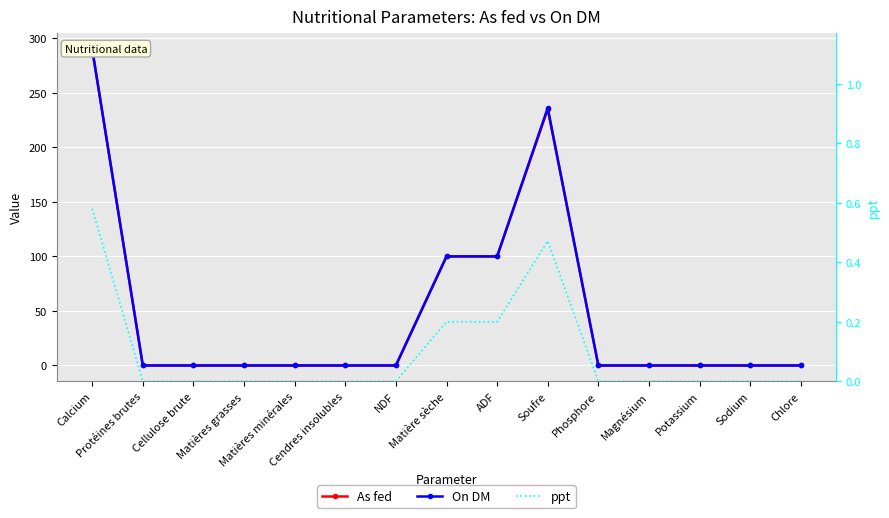

Reading left to right, extract all data points from this chart.

As fed: Calcium=290.0	Protéines brutes=0.0	Cellulose brute=0.0	Matières grasses=0.0	Matières minérales=0.0	Cendres insolubles=0.0	NDF=0.0	Matière sèche=99.9	ADF=99.9	Soufre=235.0	Phosphore=0.0	Magnésium=0.0	Potassium=0.0	Sodium=0.0	Chlore=0.0
On DM: Calcium=290.0	Protéines brutes=0.0	Cellulose brute=0.0	Matières grasses=0.0	Matières minérales=0.0	Cendres insolubles=0.0	NDF=0.0	Matière sèche=100.0	ADF=100.0	Soufre=236.0	Phosphore=0.0	Magnésium=0.0	Potassium=0.0	Sodium=0.0	Chlore=0.0
ppt: Calcium=0.6	Protéines brutes=0.0	Cellulose brute=0.0	Matières grasses=0.0	Matières minérales=0.0	Cendres insolubles=0.0	NDF=0.0	Matière sèche=0.2	ADF=0.2	Soufre=0.5	Phosphore=0.0	Magnésium=0.0	Potassium=0.0	Sodium=0.0	Chlore=0.0